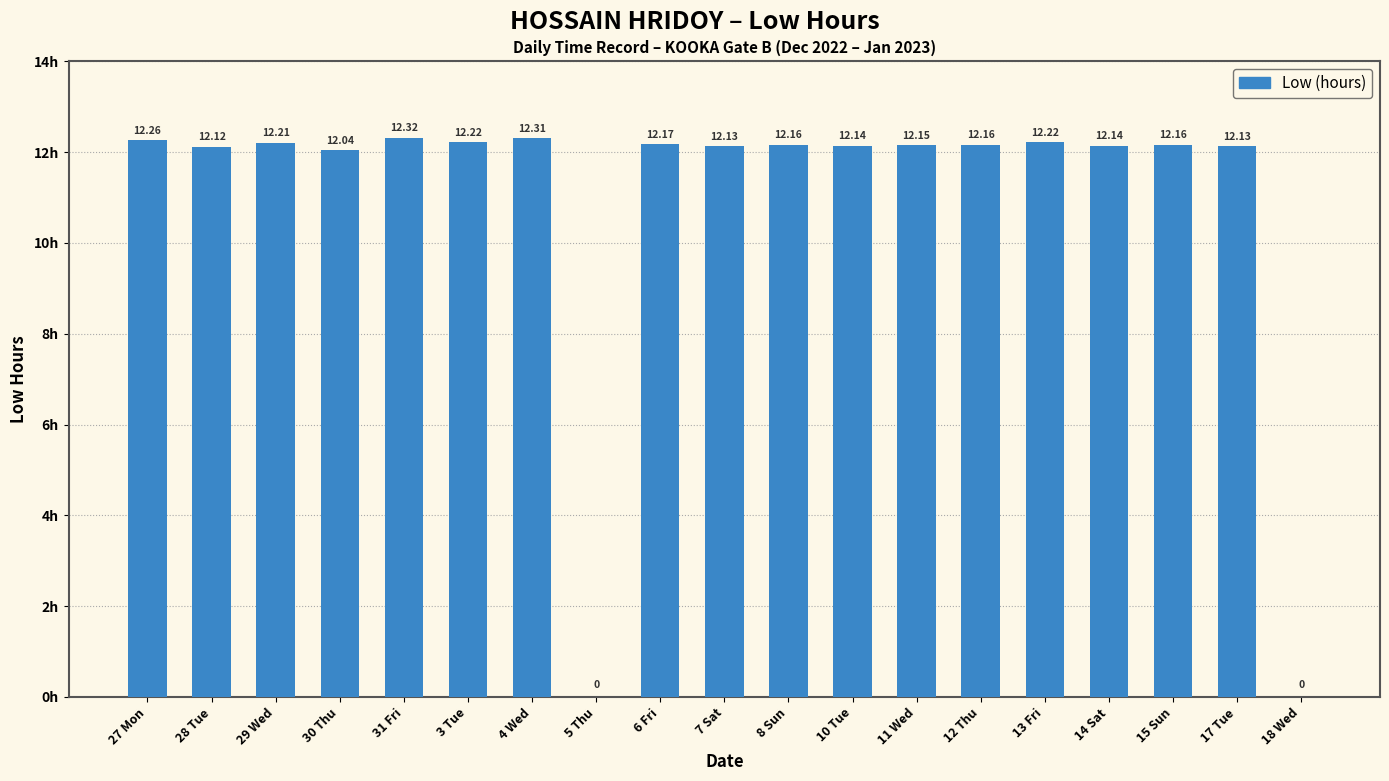

What is the sum of the values at 28 Tue and 30 Thu?

24.2